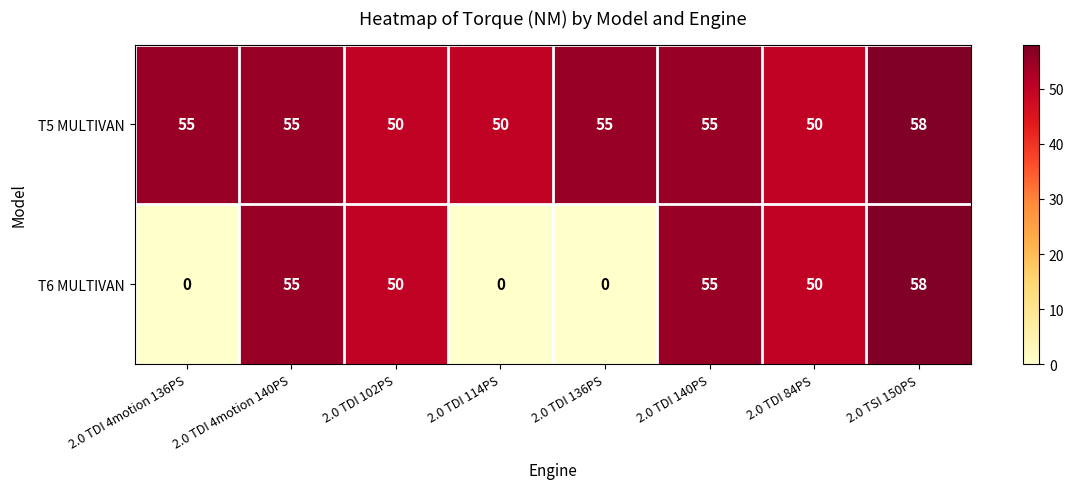

Reading right to left, transcribe all the data shown in this chart.

T5 MULTIVAN: 58	50	55	55	50	50	55	55
T6 MULTIVAN: 58	50	55	0	0	50	55	0